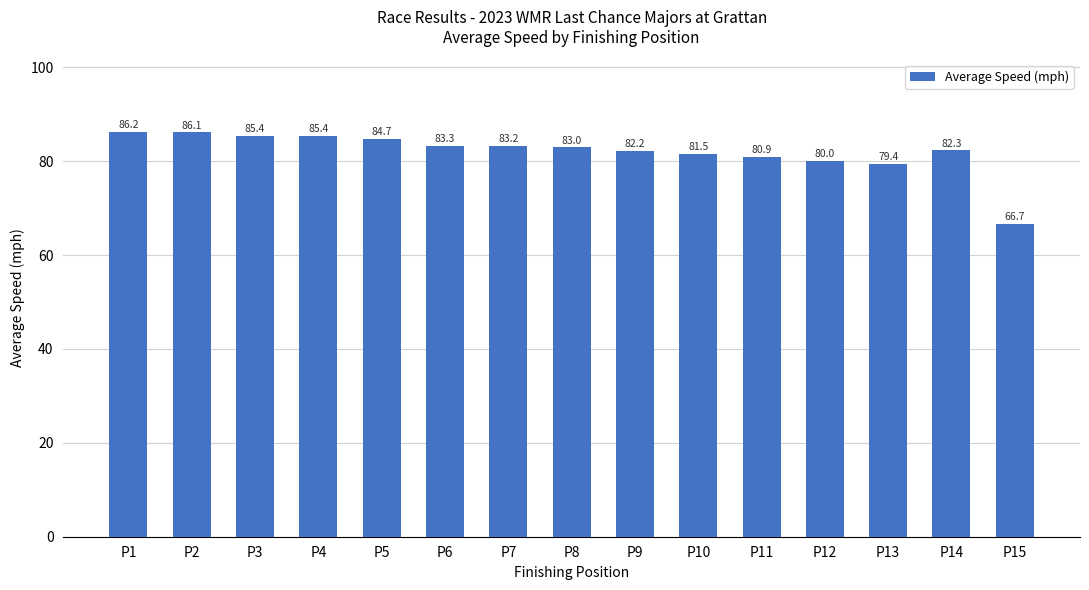

Where does the data first go above 82?

P1